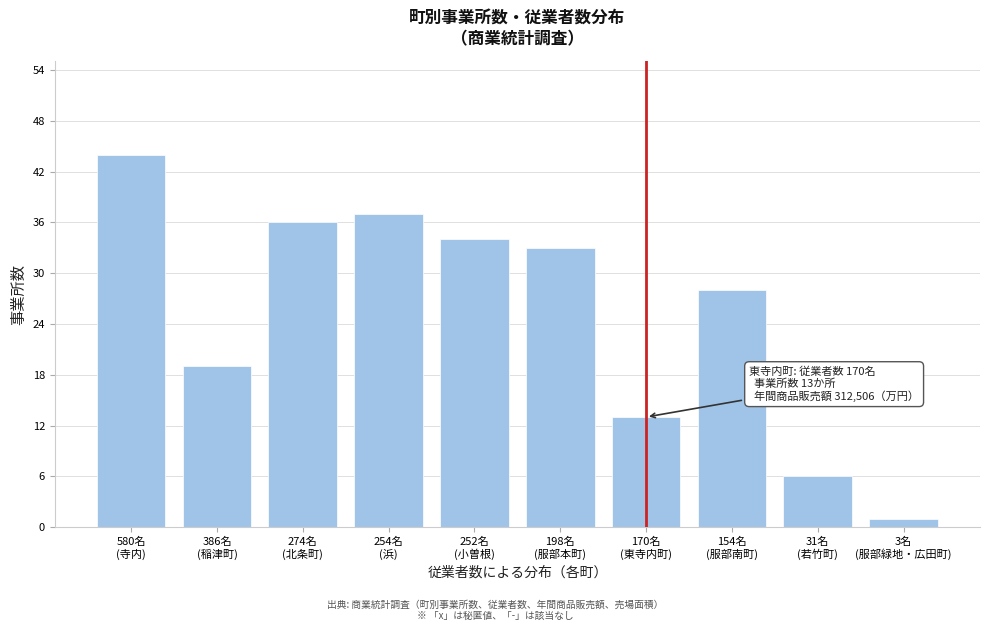

Reading left to right, transcribe all the data shown in this chart.

44	19	36	37	34	33	13	28	6	1